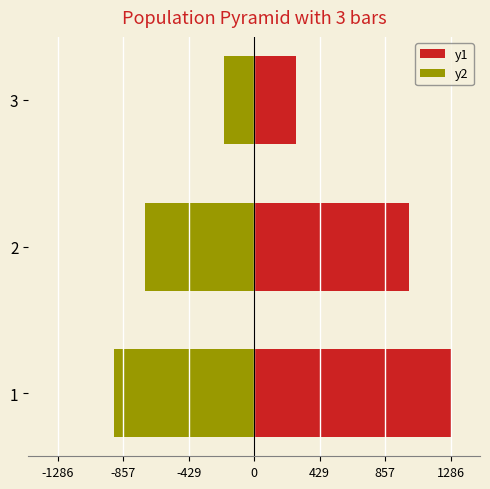

What are all the series names shown in the legend?

y1, y2